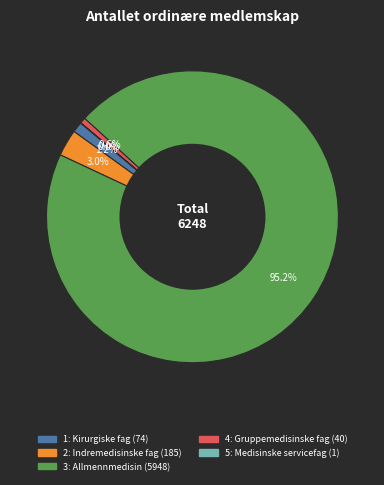

What is the largest slice in the pie chart?

3: Allmennmedisin